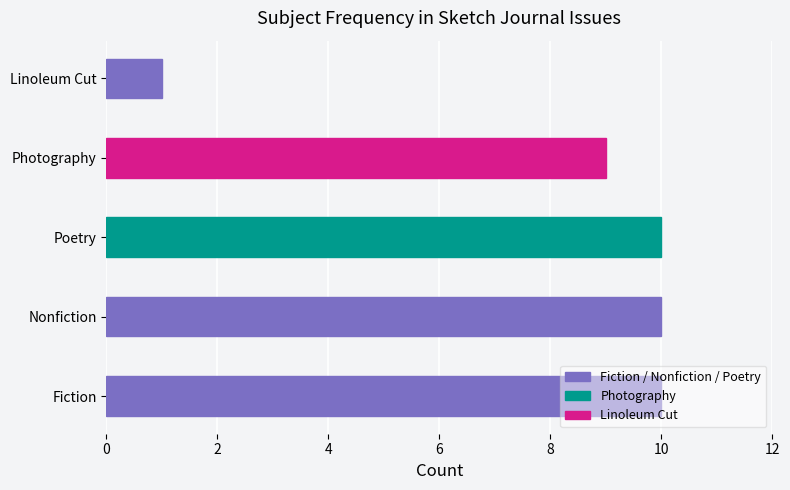

Does the chart contain any negative values?

No